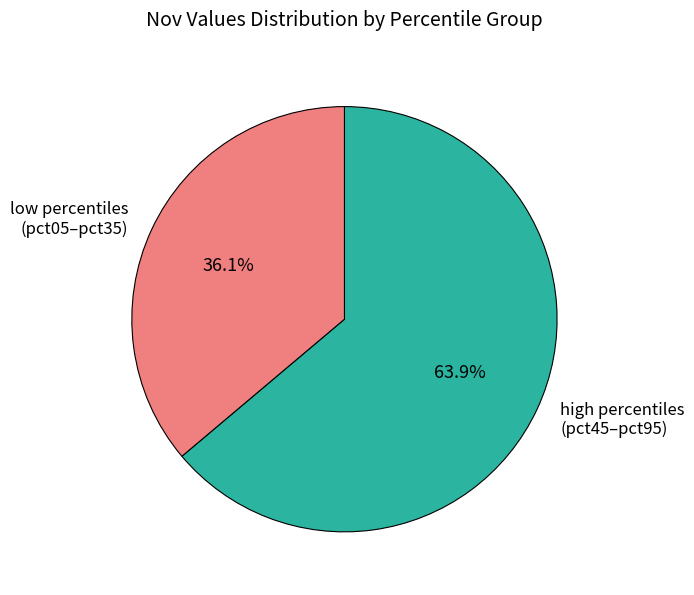

To the nearest percent, what is the difference between the largest and smallest slice percentages?

28%